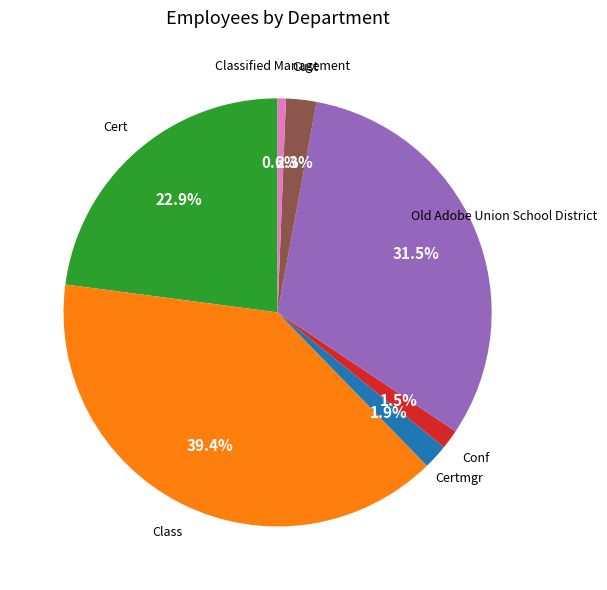

Approximately how many times larger is the value at Certmgr compared to Old Adobe Union School District?

0.1